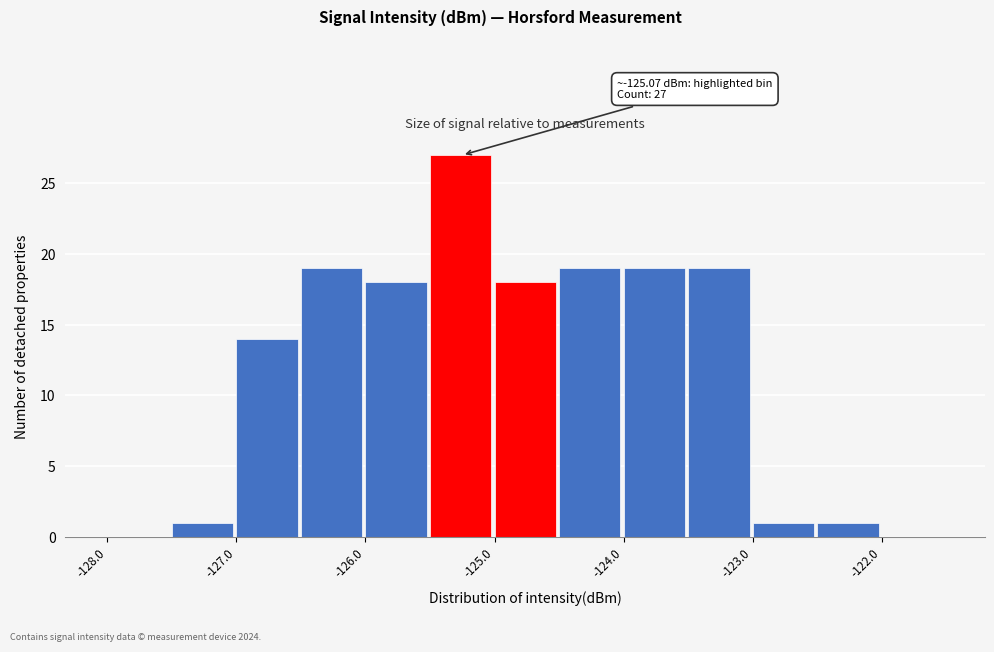

Over which range of the x-axis is the bar tallest?

-125.5 to -125.0